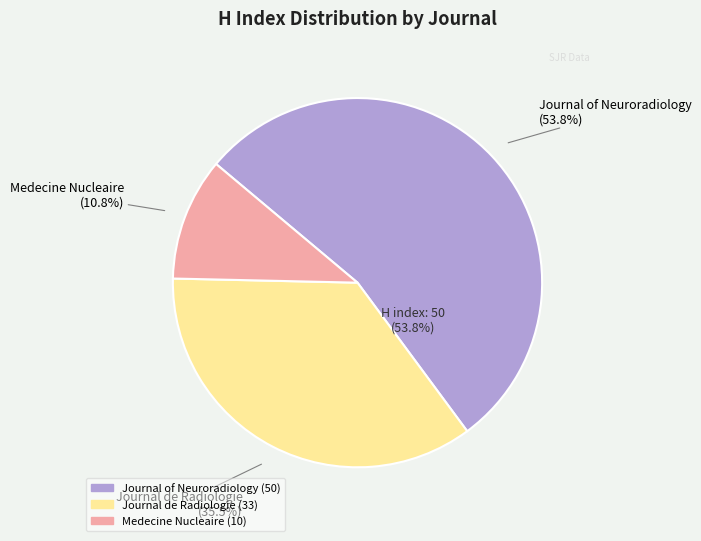

To the nearest percent, what is the difference between the Journal de Radiologie and Journal of Neuroradiology slice percentages?

18%